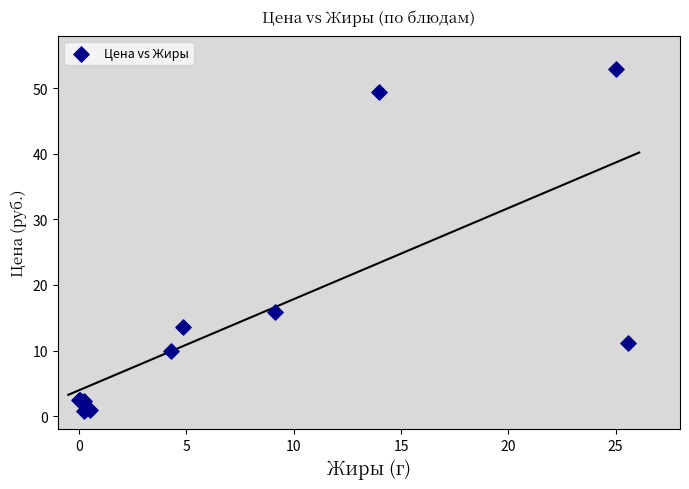

What Y value in the scatter plot is closest to 26?

15.9